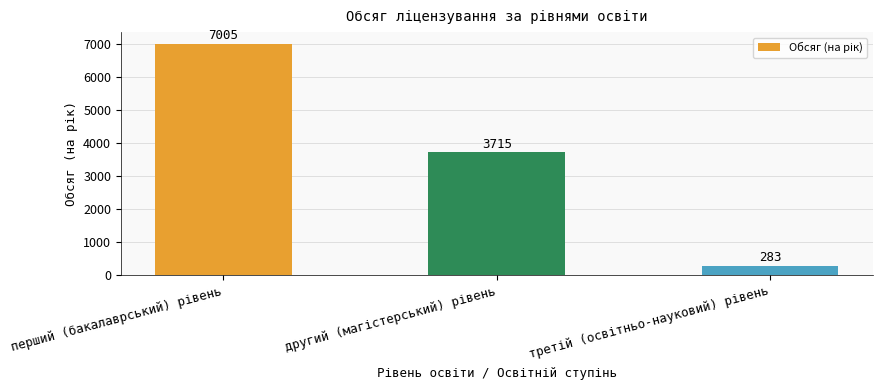

What is the value of the 1st bar from the left?

7005